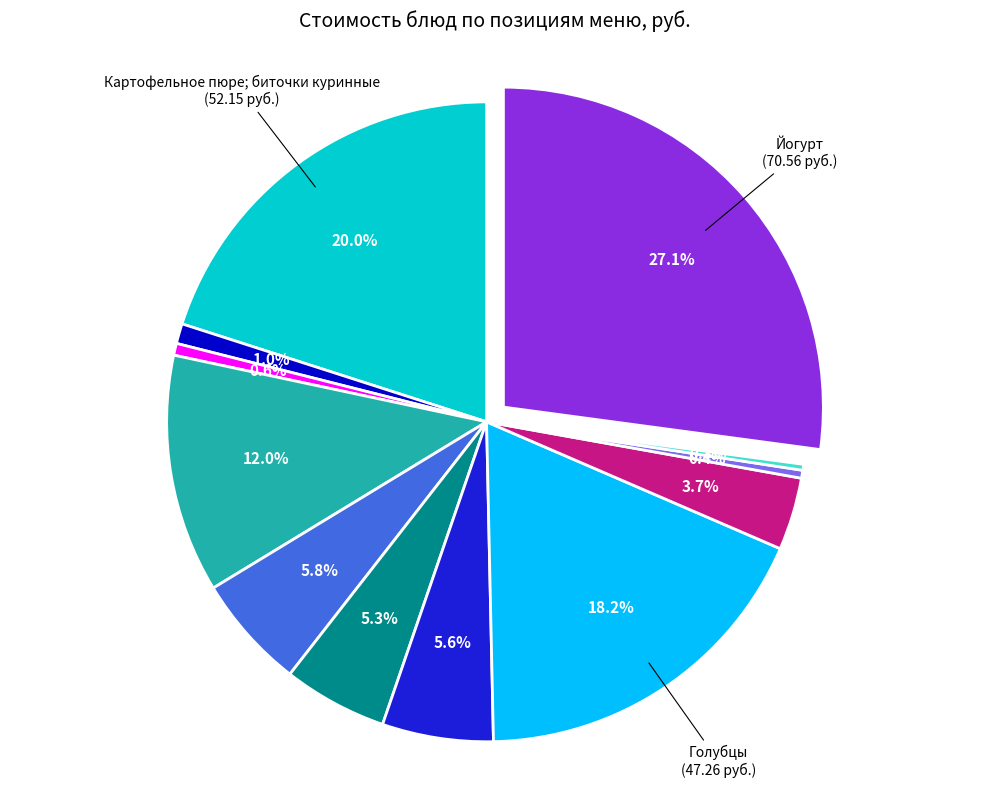

Does any single category account for the majority?

No